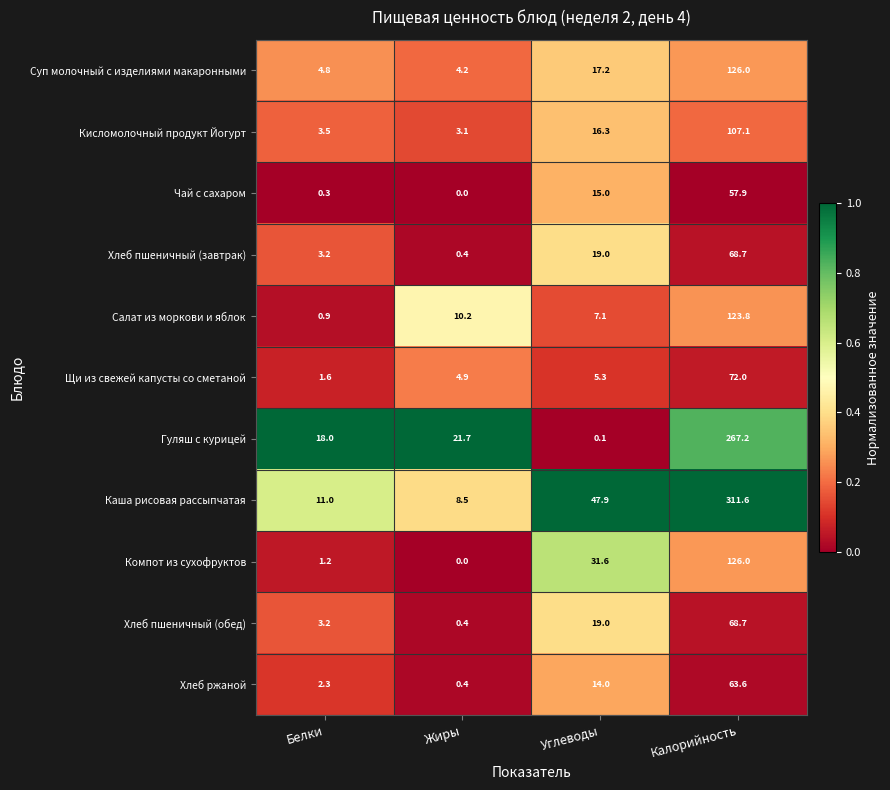

Count the number of data series in this chart.

11